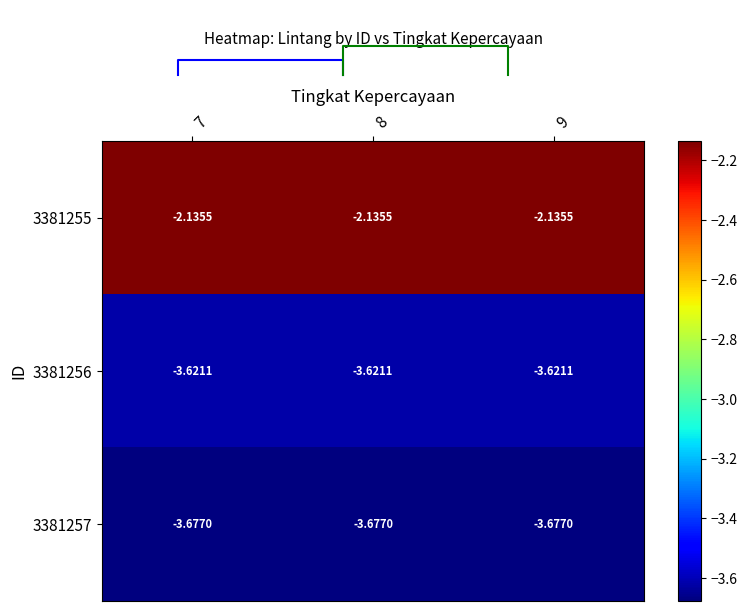

At which category is the sum across all series the highest?

7